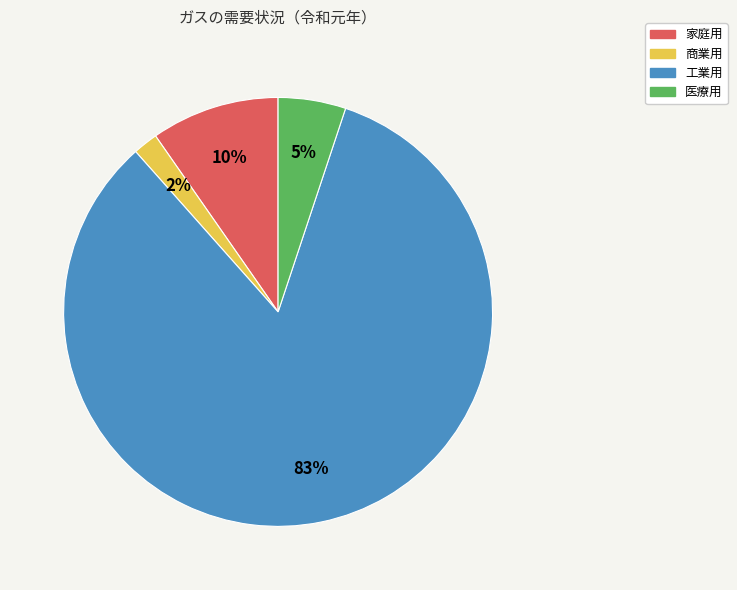

How many slices are in this pie chart?

4